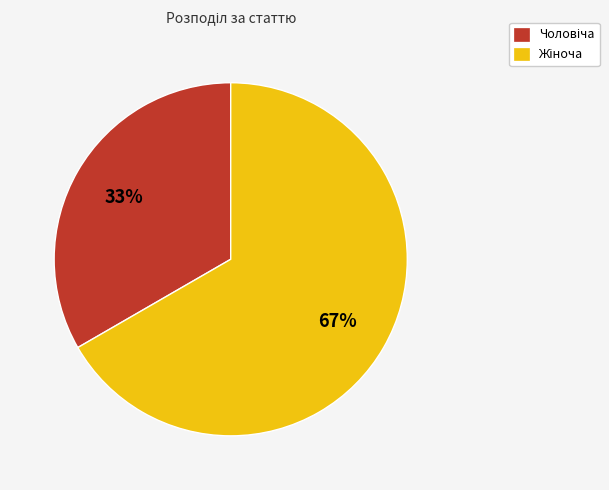

Is there any slice that represents more than half of the pie?

Yes